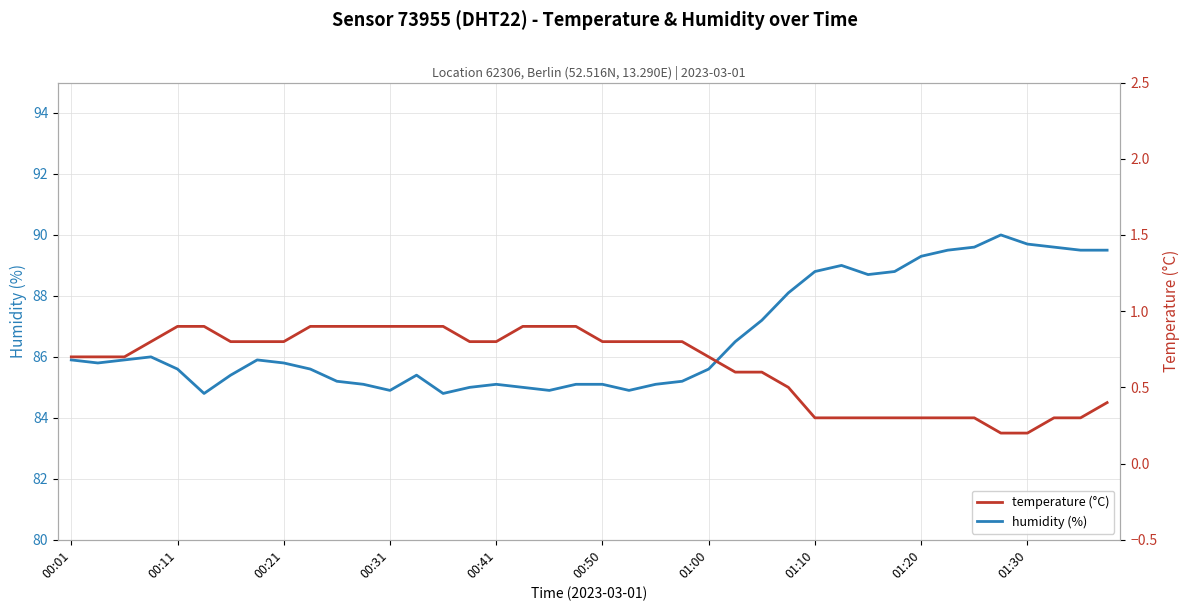

True or false: temperature and humidity cross at least once.

False